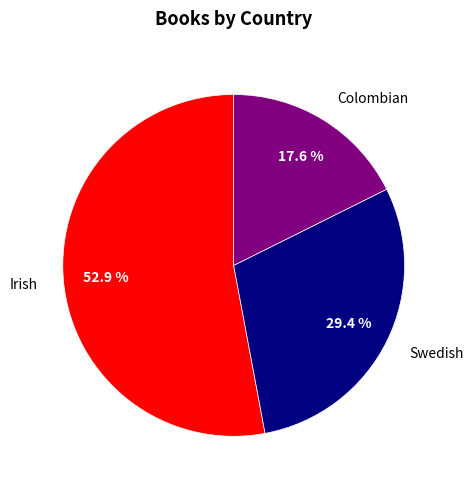

True or false: Irish accounts for 53% of the total.

True